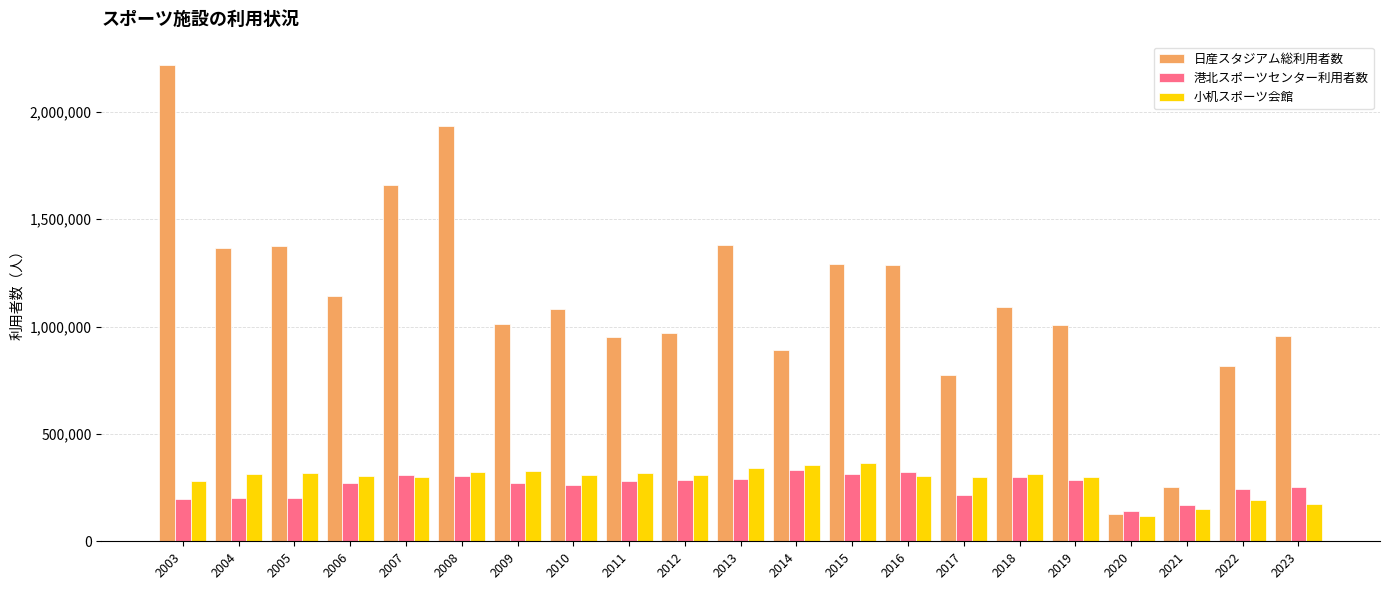

Rank the series at 2004 from highest to lowest value.

日産スタジアム総利用者数, 小机スポーツ会館, 港北スポーツセンター利用者数